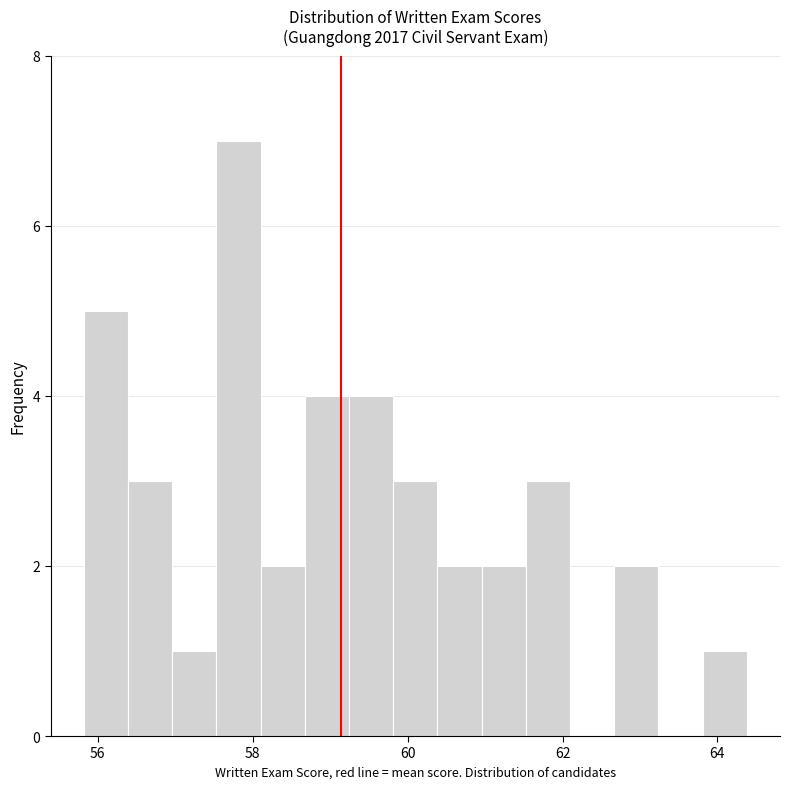

Read against the x-axis, roughly where is the centre of the tallest bar?

57.8